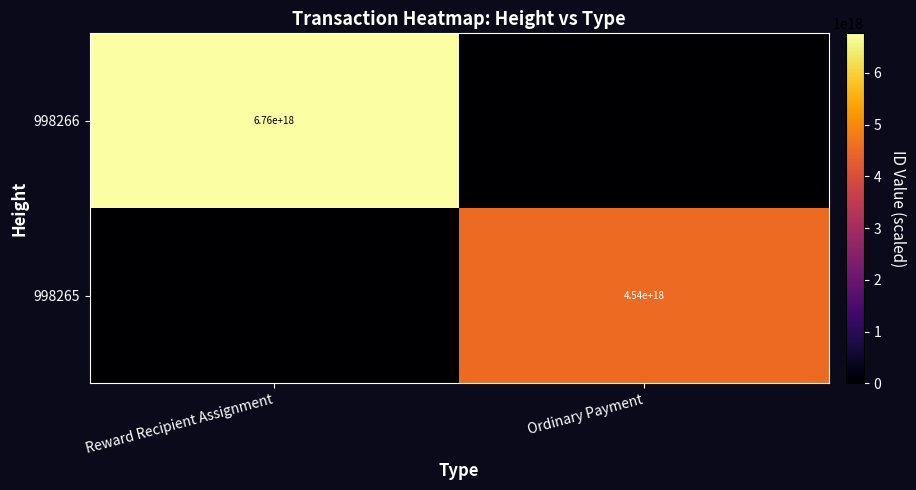

Is it true that 998266 equals 6760000000000000000 at Reward Recipient Assignment?

True